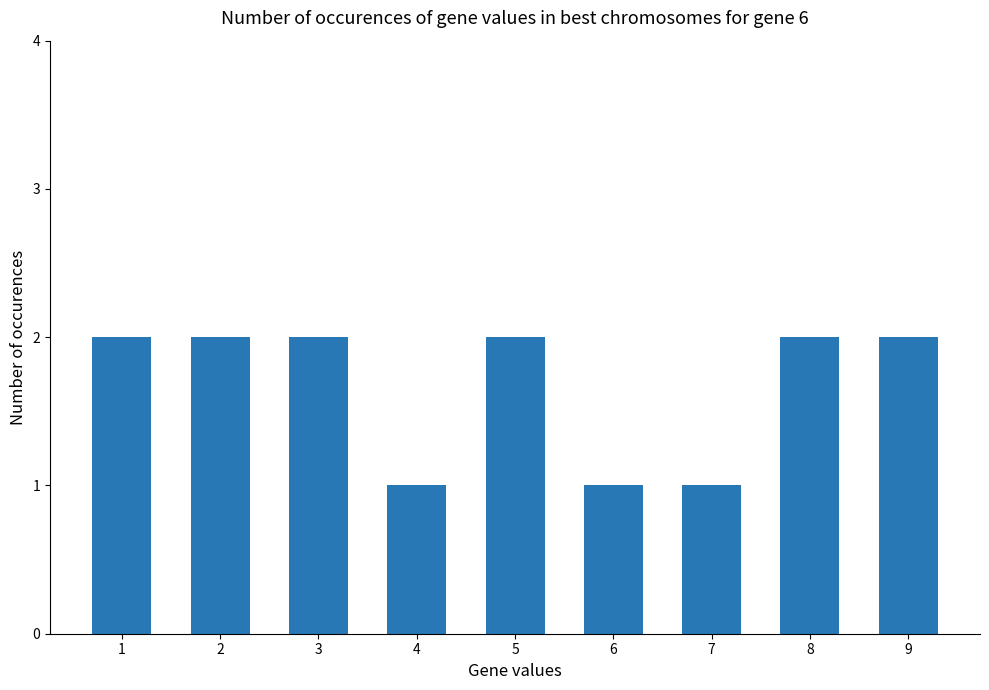

What is the ratio of the value at 5 to the value at 3?

1.0